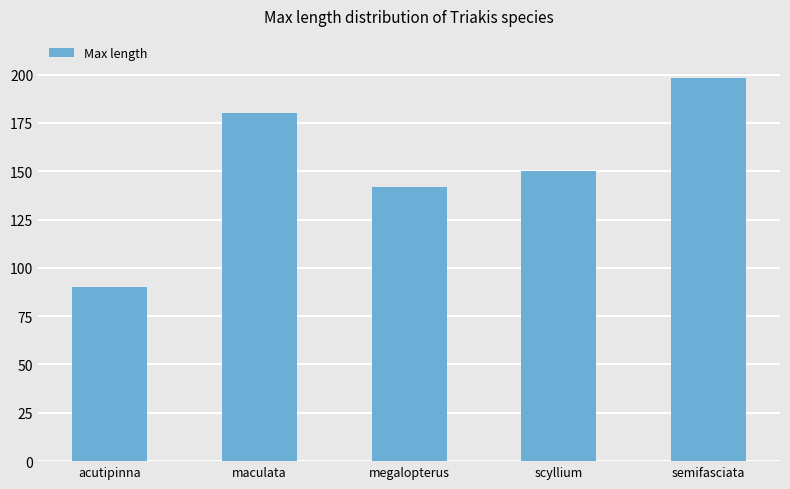

How many bars are there in total?

5